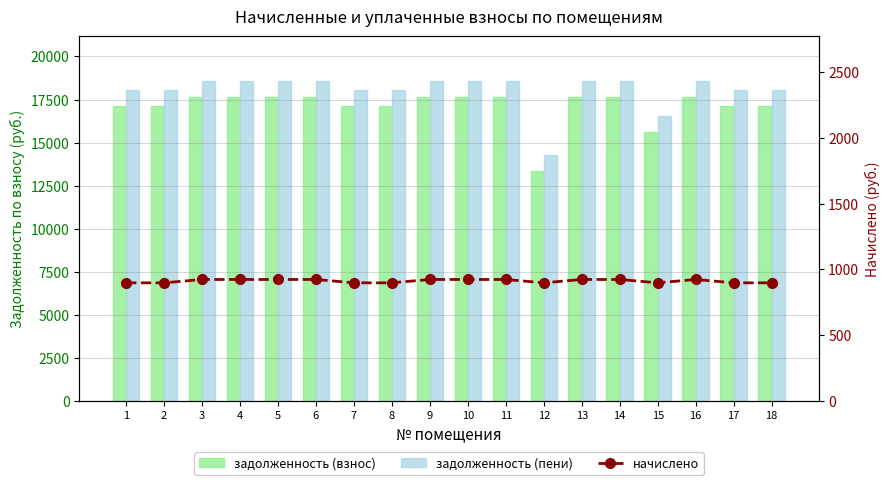

Rank the series by their maximum value, from lowest to highest.

начислено, задолженность (взнос), задолженность (пени)